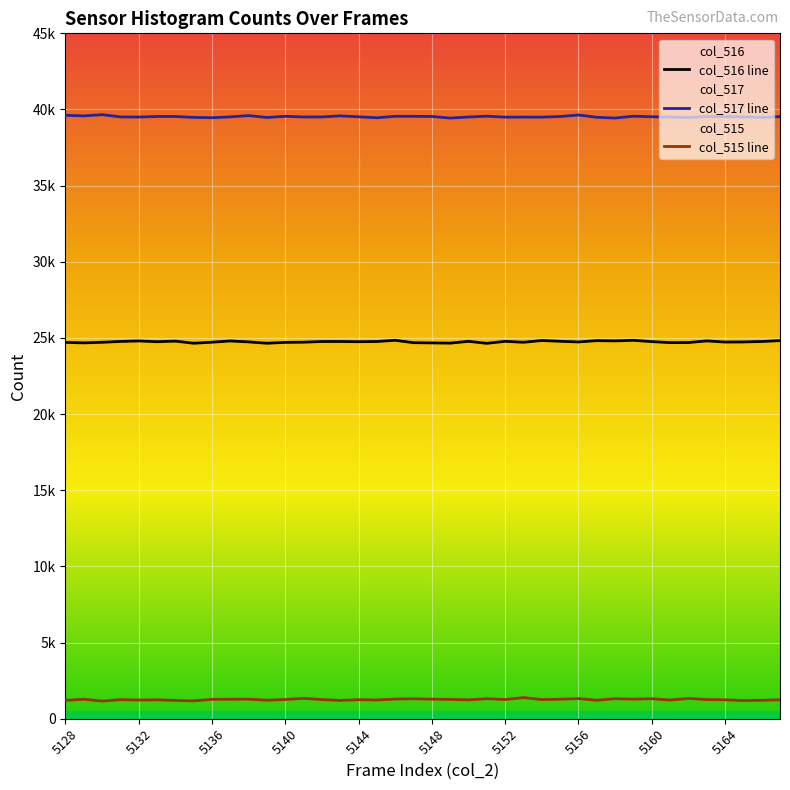

How many series are shown in this chart?

3